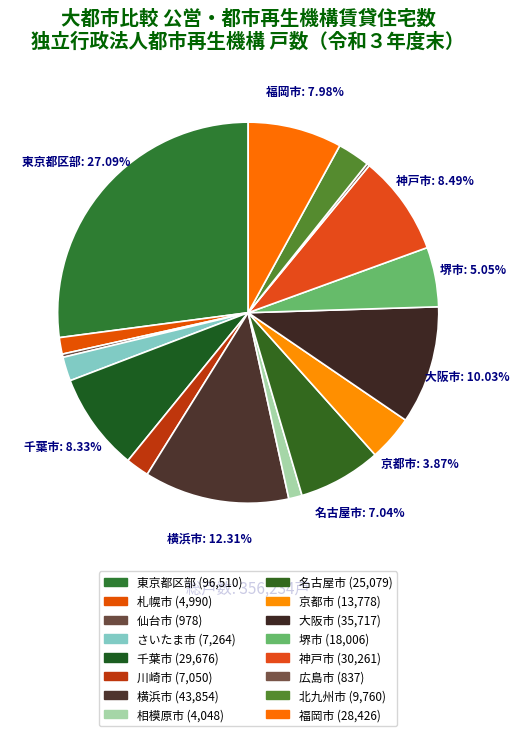

Combined, what portion of the pie is 京都市 and 広島市?

4.1%